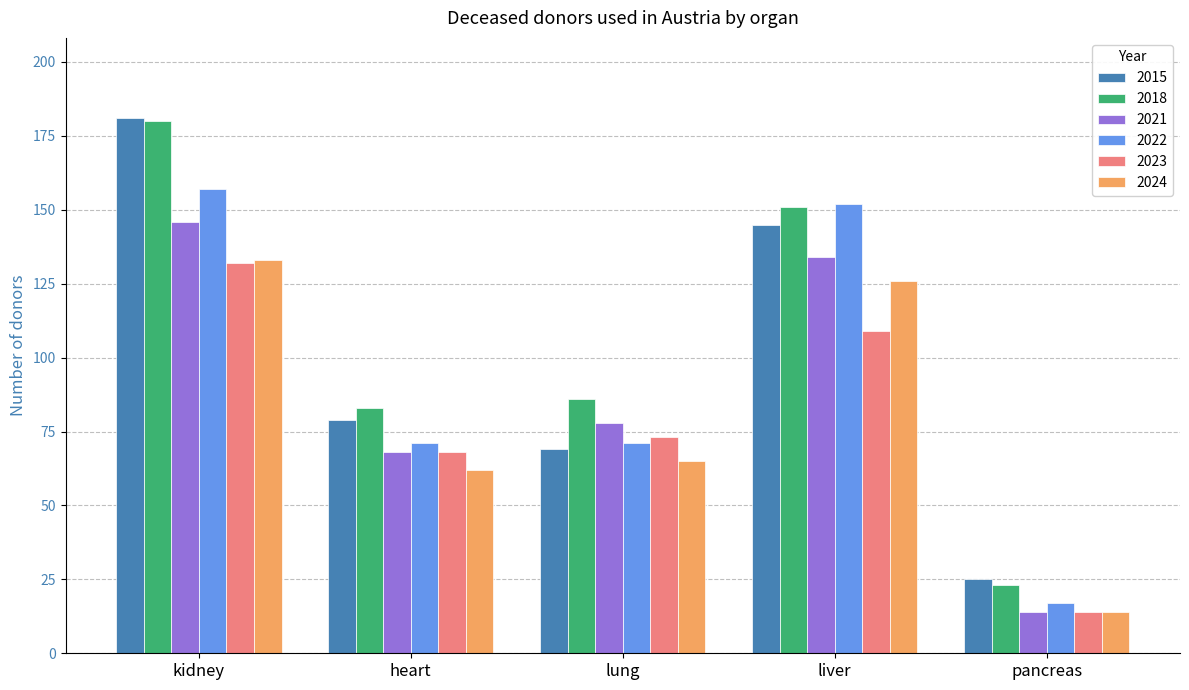

Which series has the largest range (max minus min)?

2018